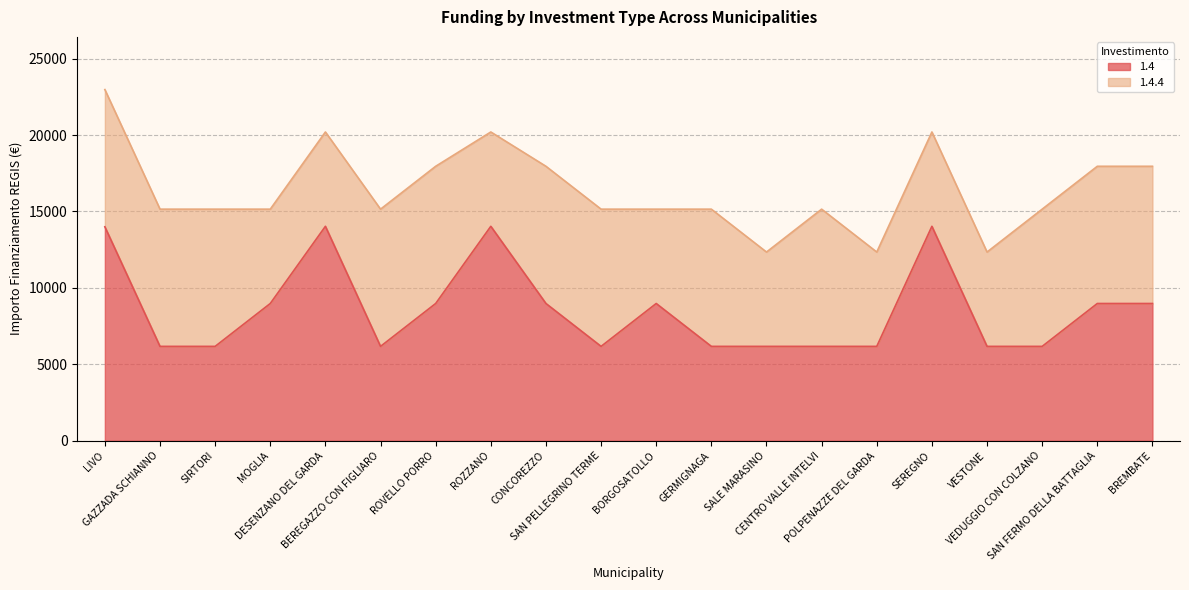

Does the chart display data point markers on the line(s)?

No